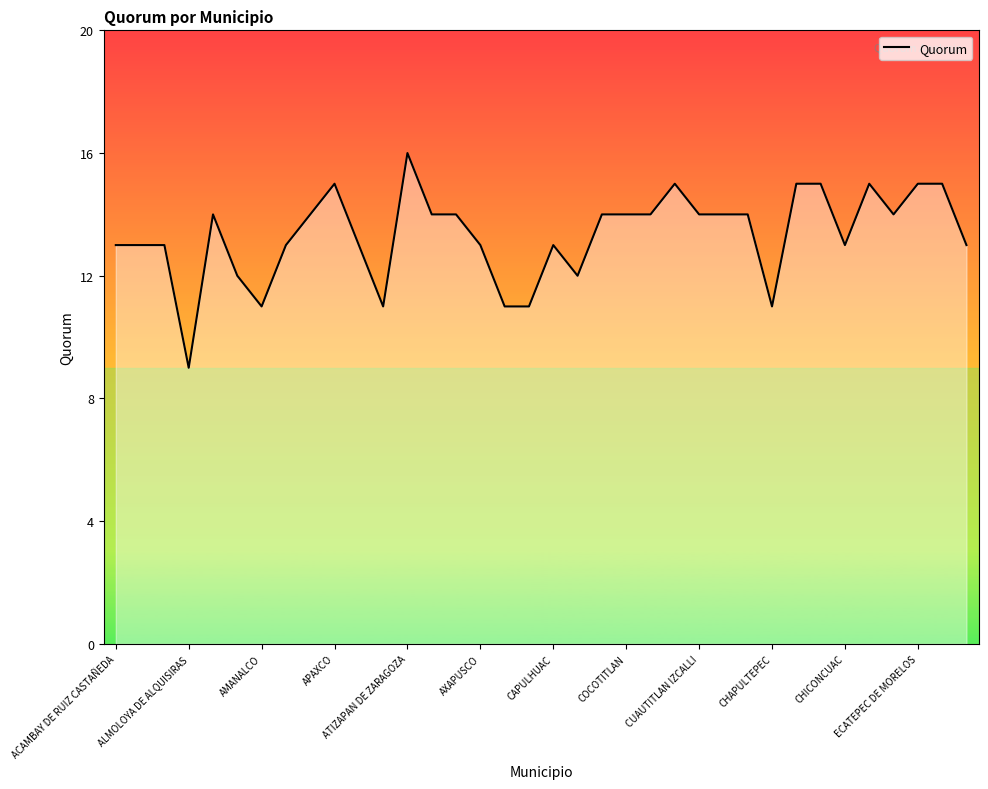

What is the difference between the maximum and minimum values?

7